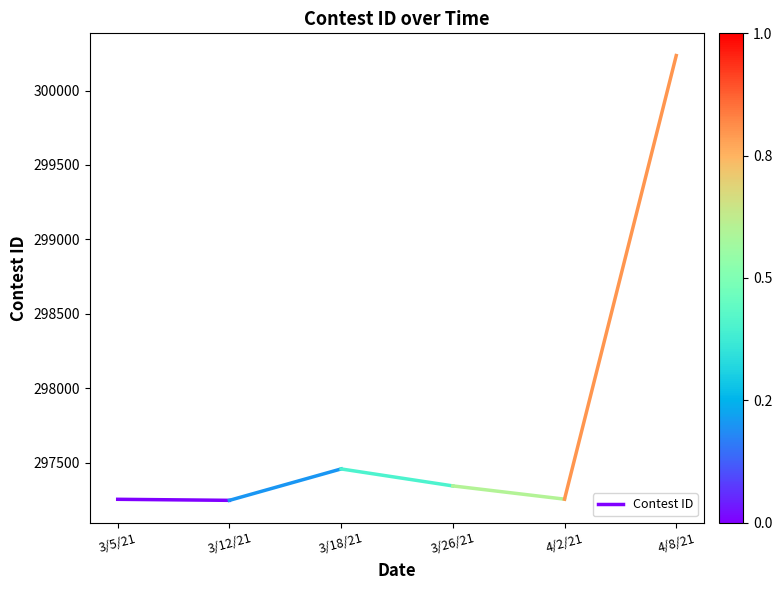

How many series are shown in this chart?

1